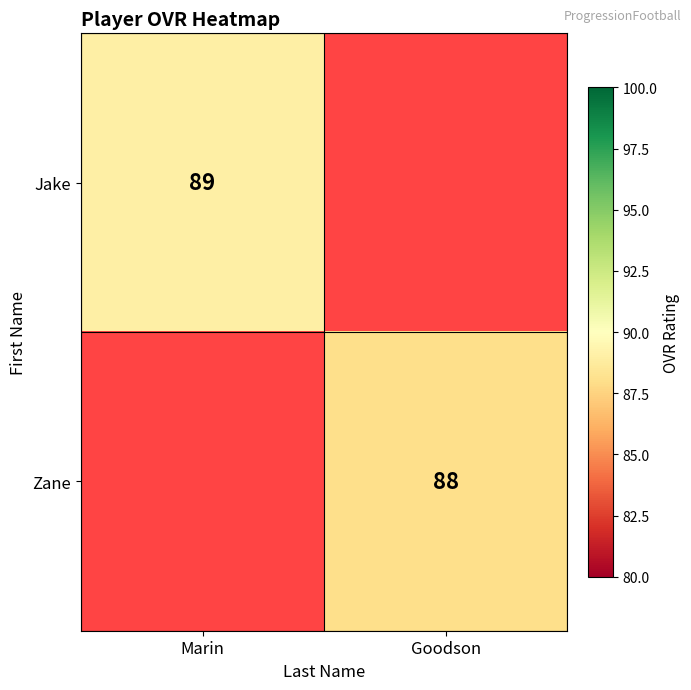

The value of Zane at Goodson is 136. True or false?

False